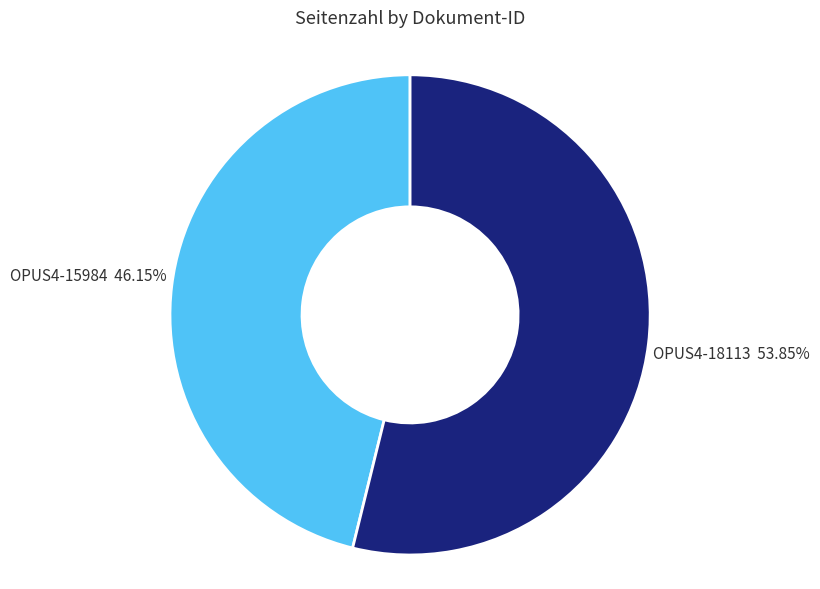

Is the sum of OPUS4-15984 and OPUS4-18113 greater than half?

Yes